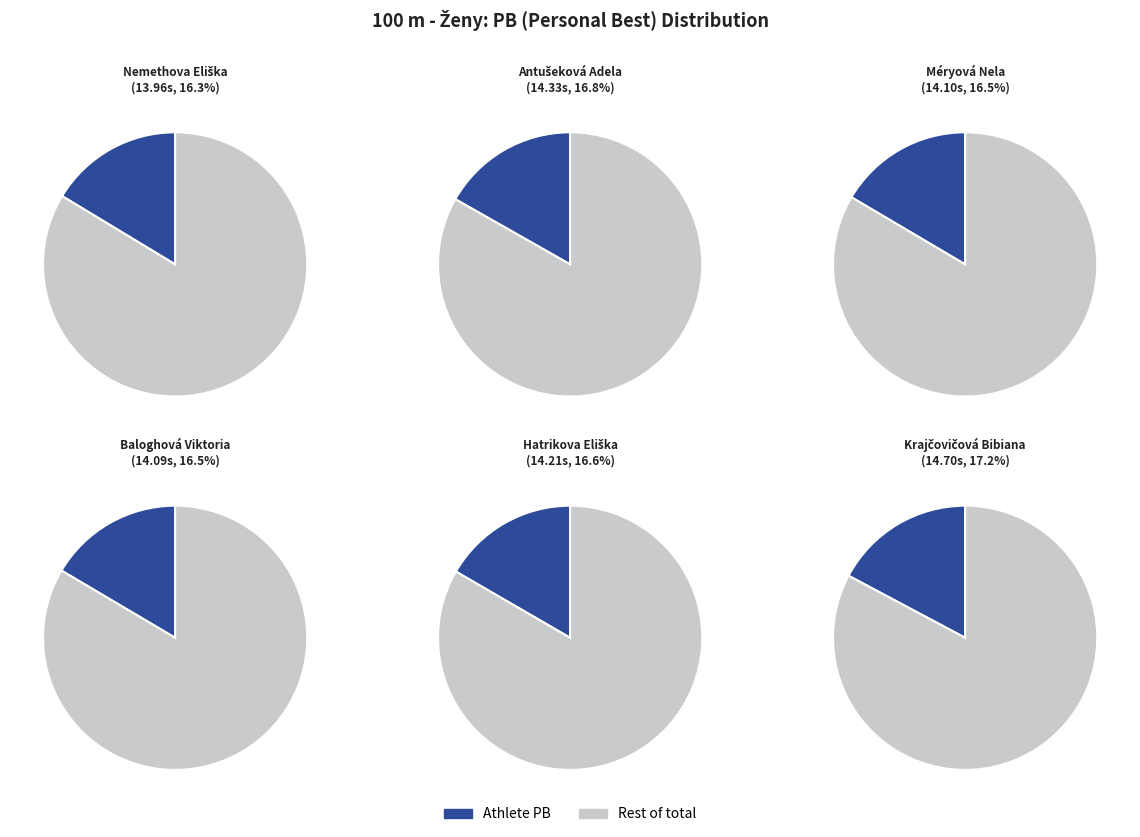

Which has a higher value, Nemethova Eliška or Krajčovičová Bibiana?

Krajčovičová Bibiana